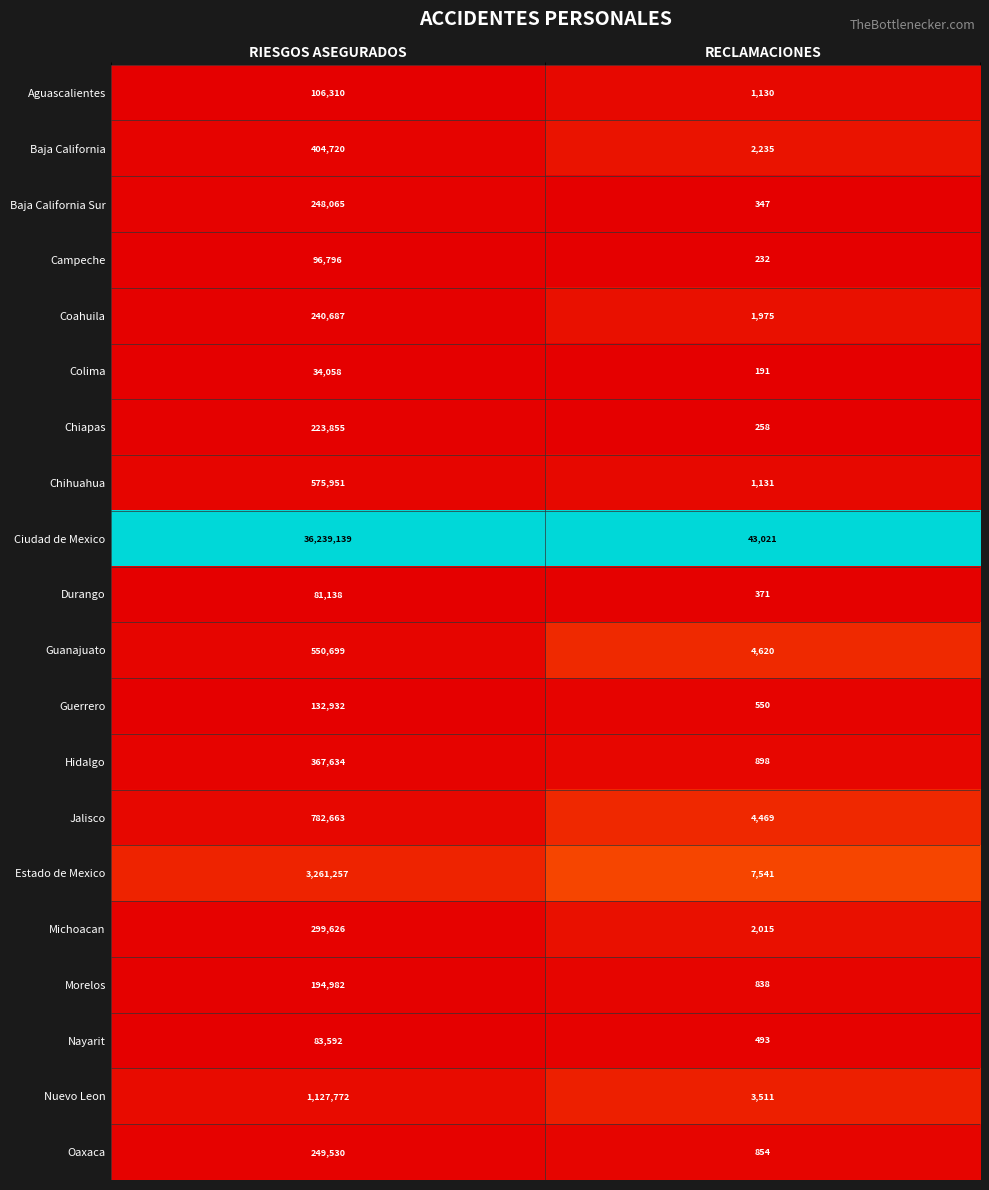

Where is Guanajuato nearest to the value 277659?

RECLAMACIONES